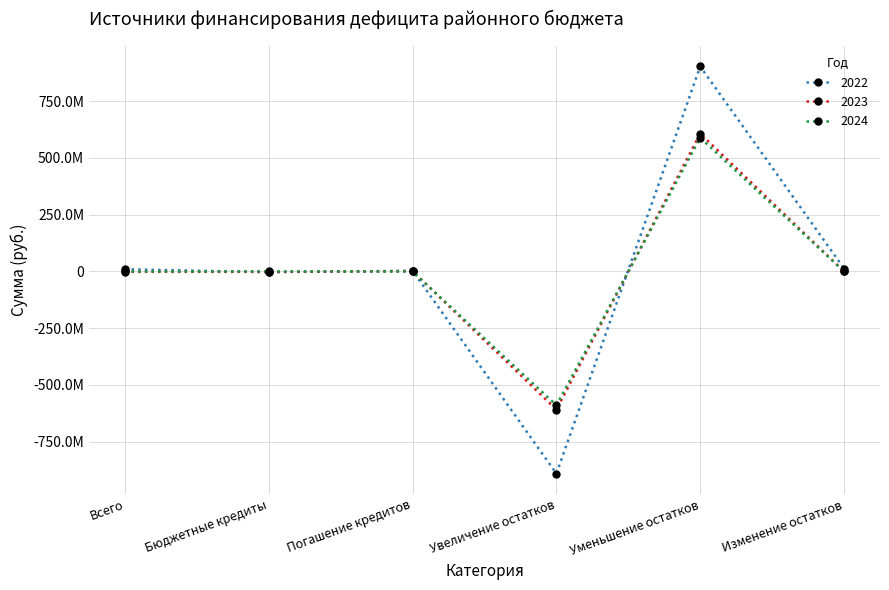

How many interior local valleys does the 2023 series have?

1